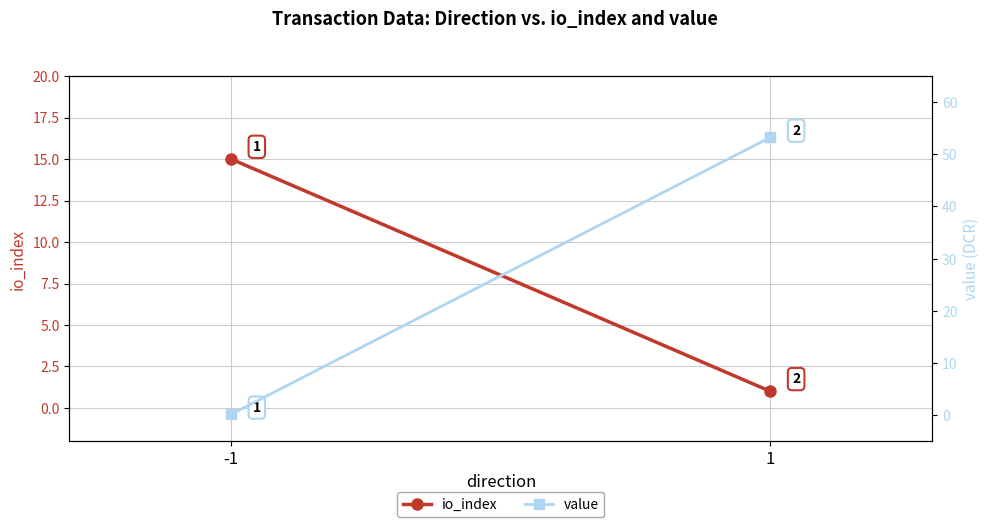

At -1, list the series in order from smallest to largest.

value, io_index